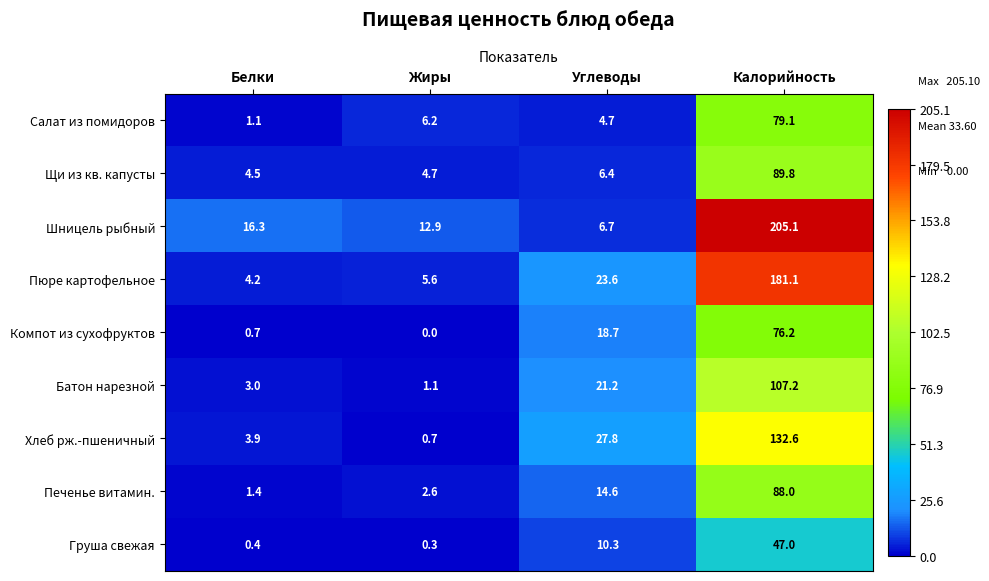

At which label does Печенье витамин. reach its peak?

Калорийность